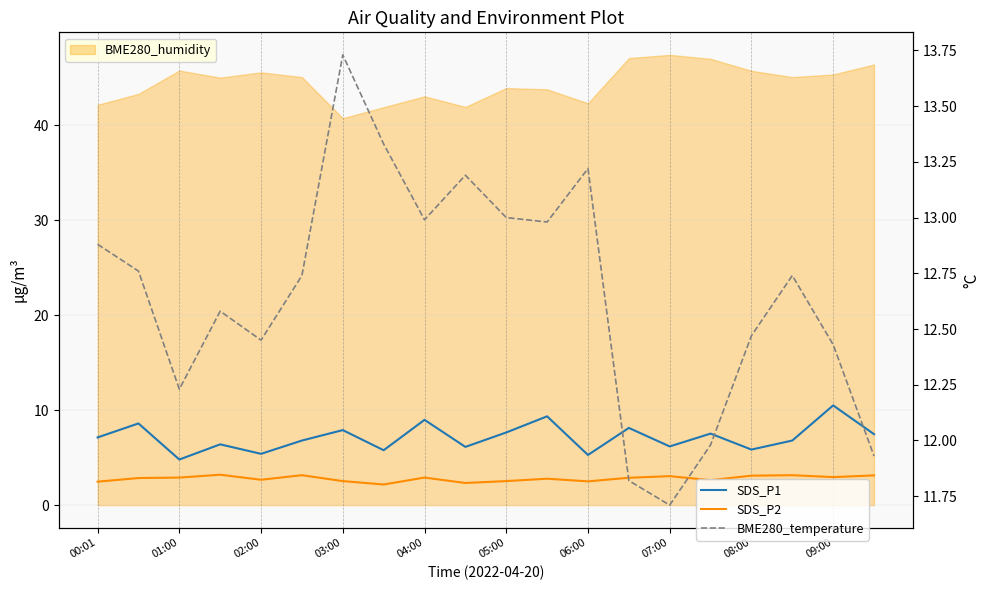

At how many categories does at least one series exceed 13?

4